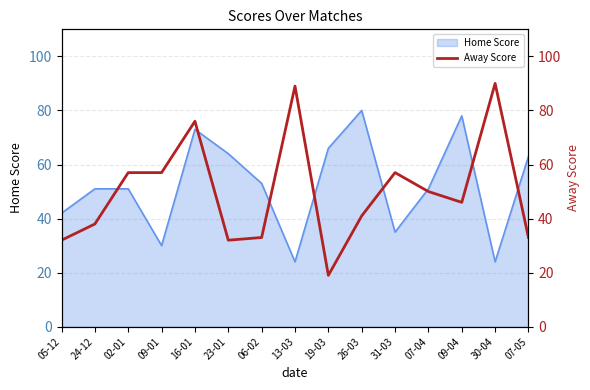

How many lines are shown in the chart?

1